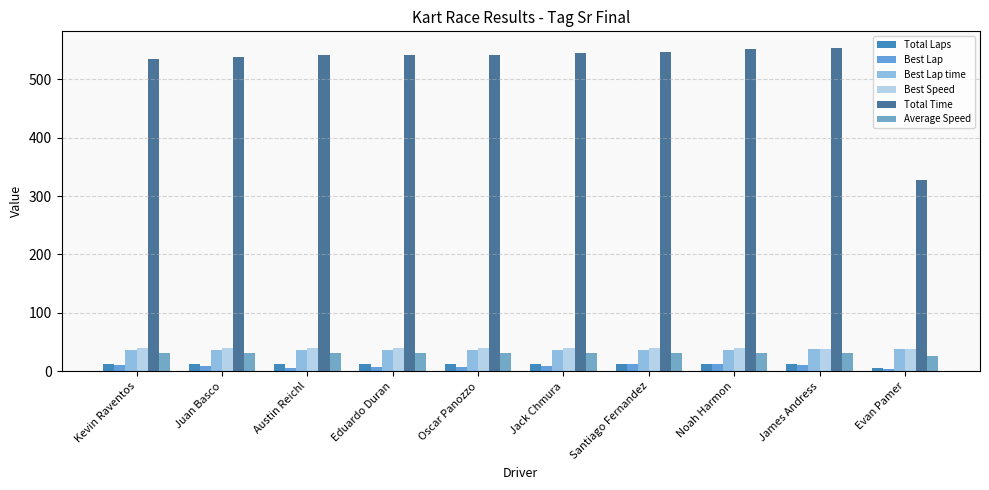

How many bars are there in each group?

6